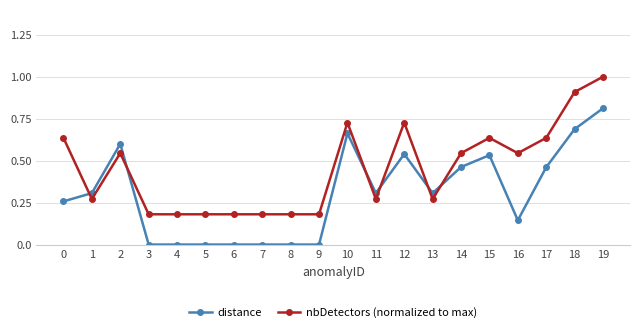

List the series in order of their peak value, highest first.

nbDetectors (normalized to max), distance